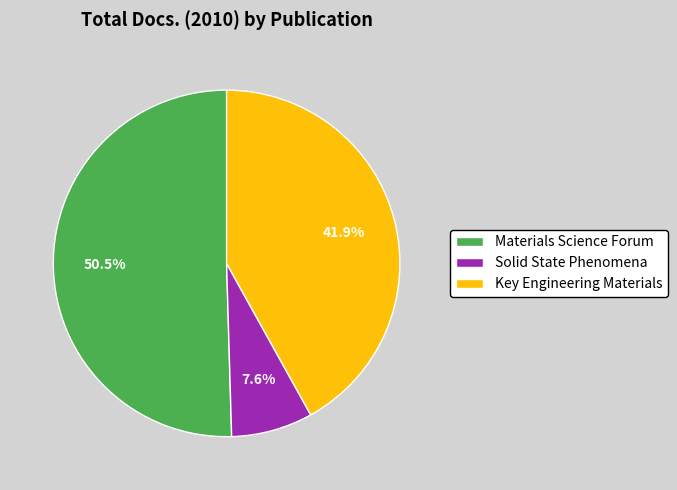

To the nearest percent, what is the average slice percentage?

33%